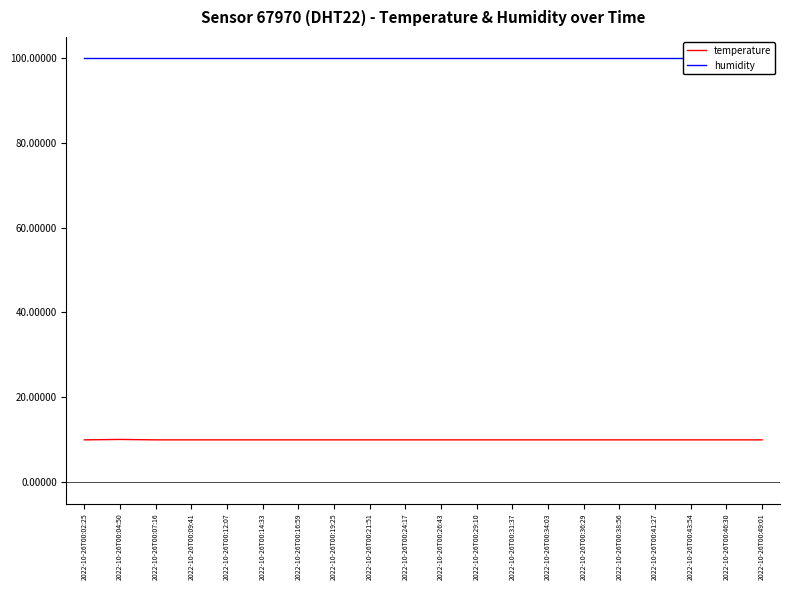

What is the difference between the maximum and second lowest values in the temperature series?

0.1